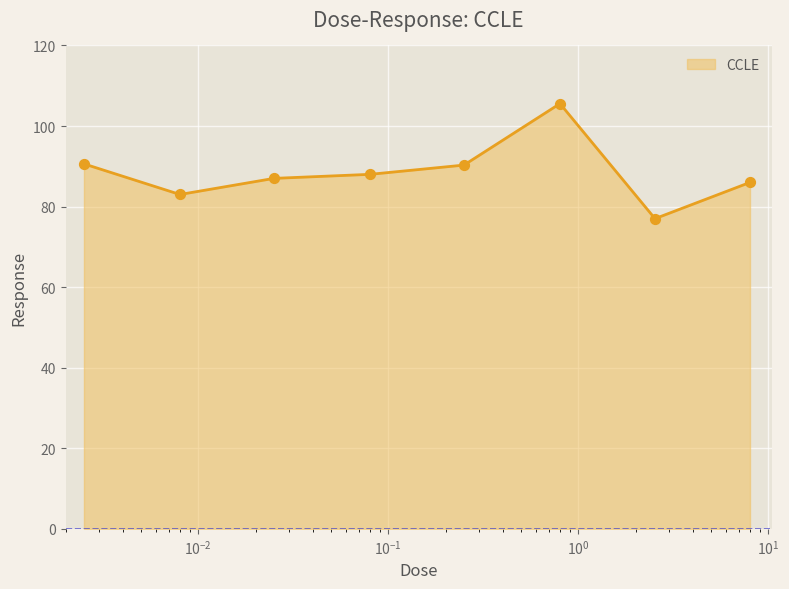

What is the difference between the maximum and minimum values?

28.6